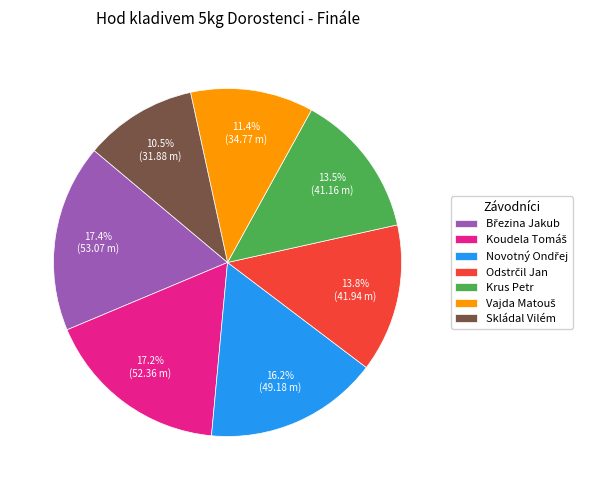

Which slice is the smallest?

Skládal Vilém